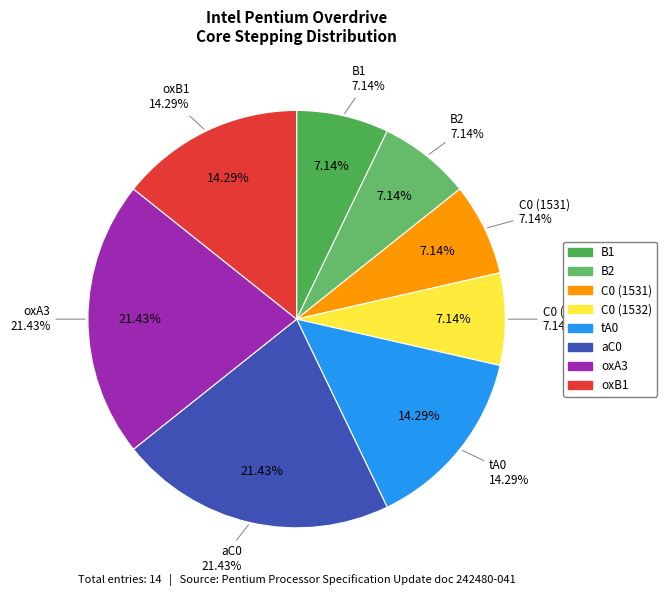

Between oxA3 and C0 (1532), which is larger?

oxA3